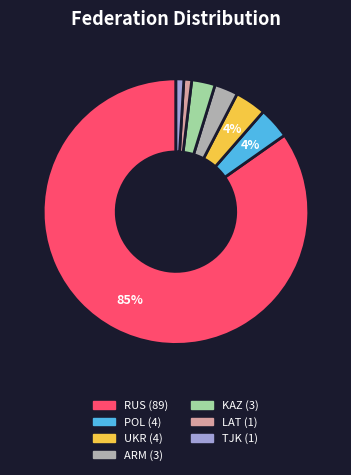

To the nearest percent, what is the combined percentage of TJK and KAZ?

4%